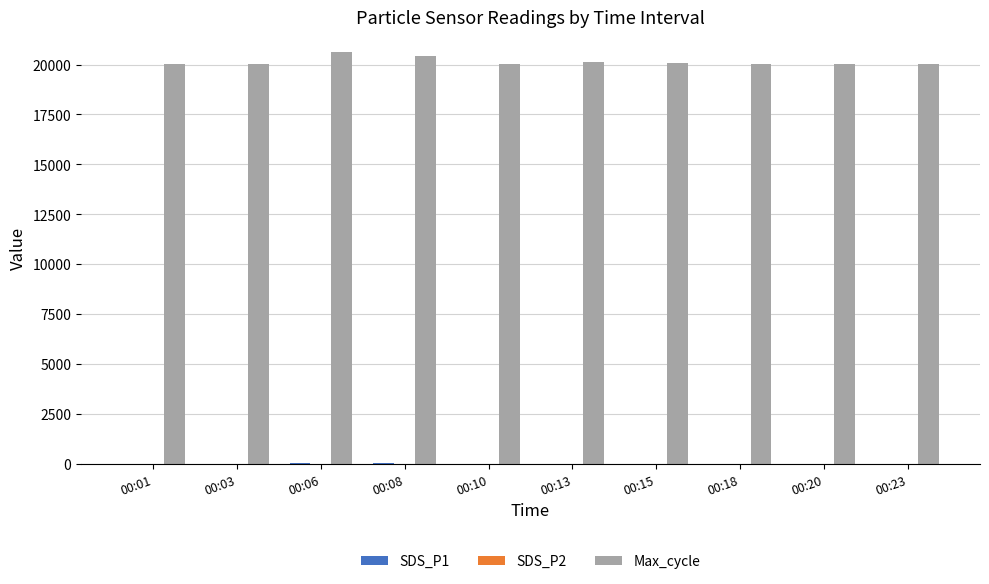

Which series has the largest range (max minus min)?

Max_cycle